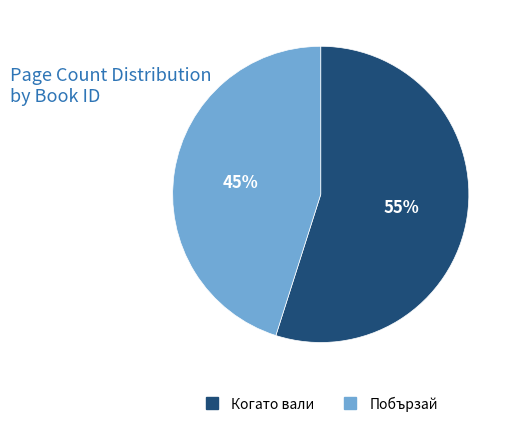

Is there any slice that represents more than half of the pie?

Yes